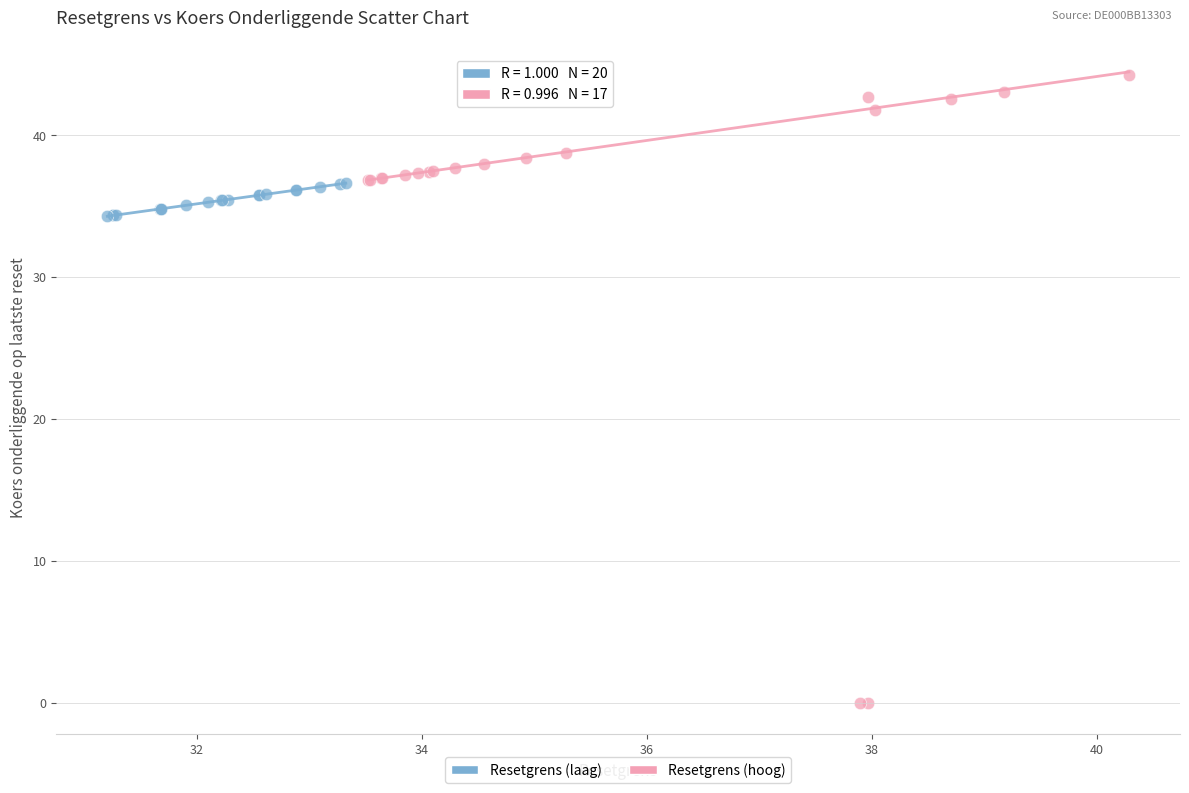

Which series reaches the minimum Y coordinate?

Resetgrens (hoog)